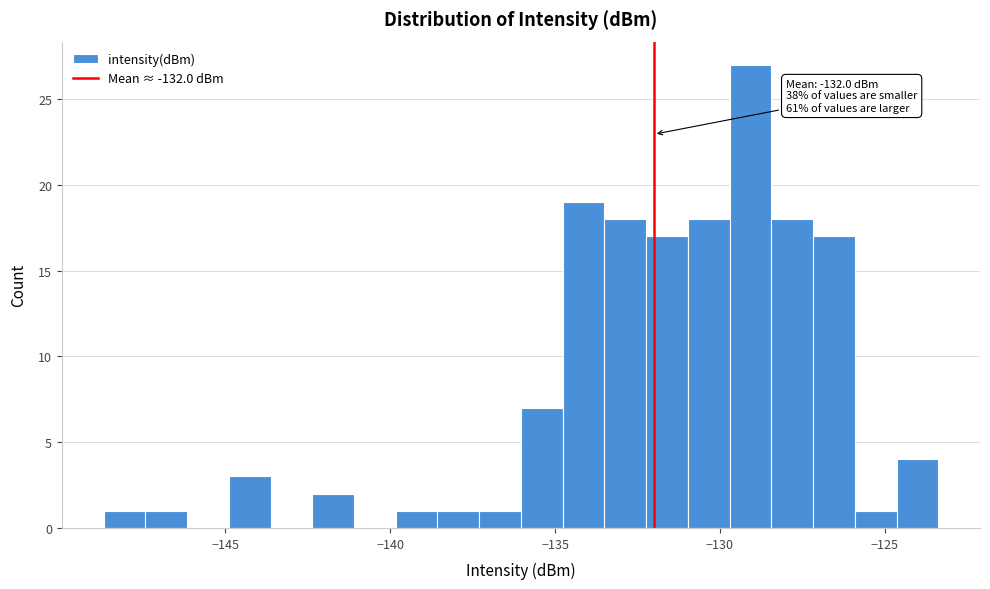

Around what value on the x-axis is the tallest bar? Give the approximate position of its centre, as read against the axis.

-129.0